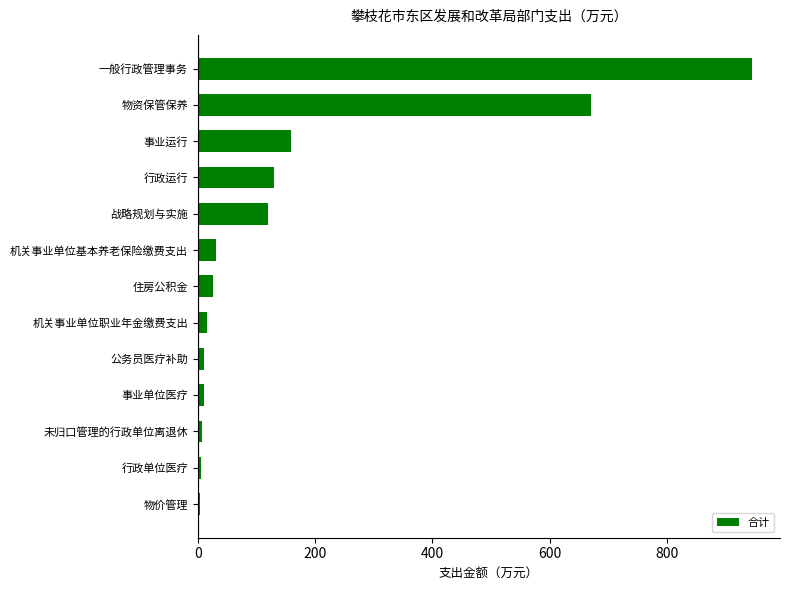

True or false: the data shows 436.8 at 一般行政管理事务.

False